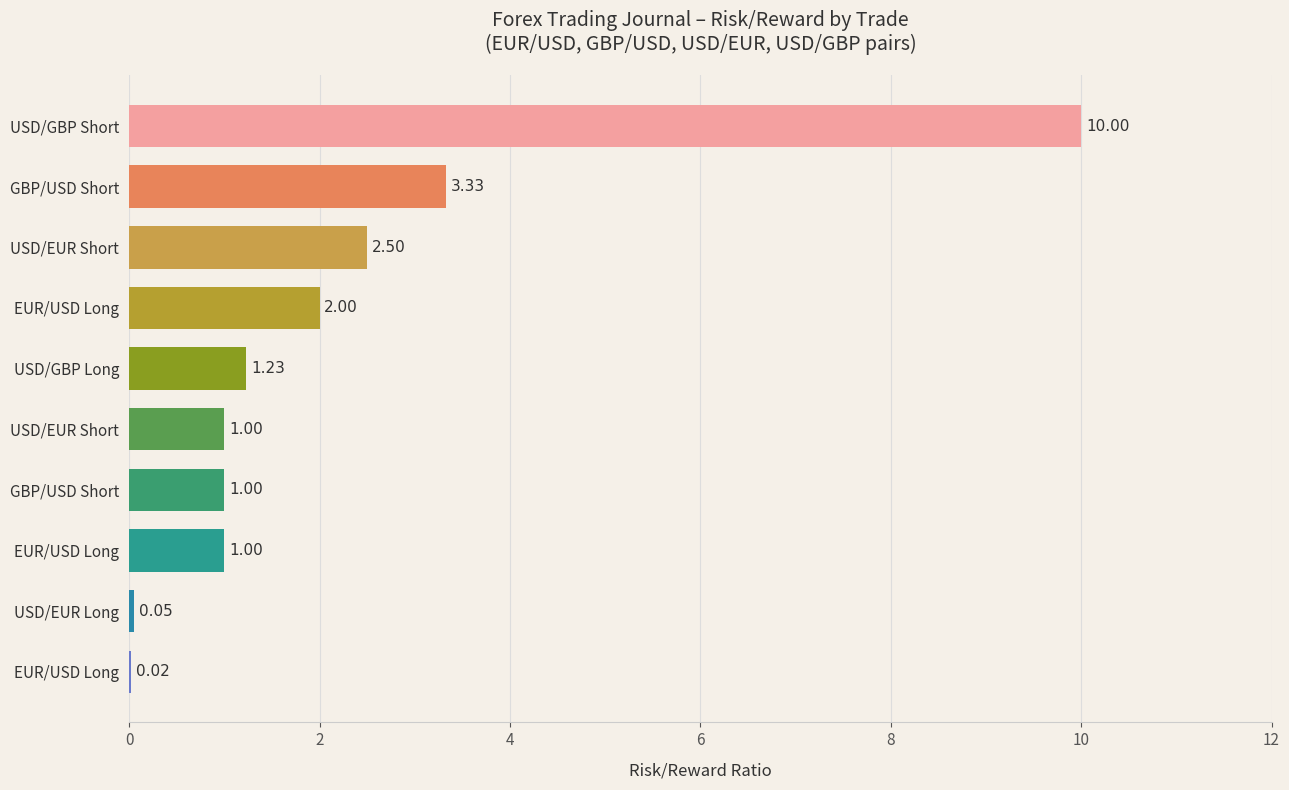

Are the bars horizontal?

Yes